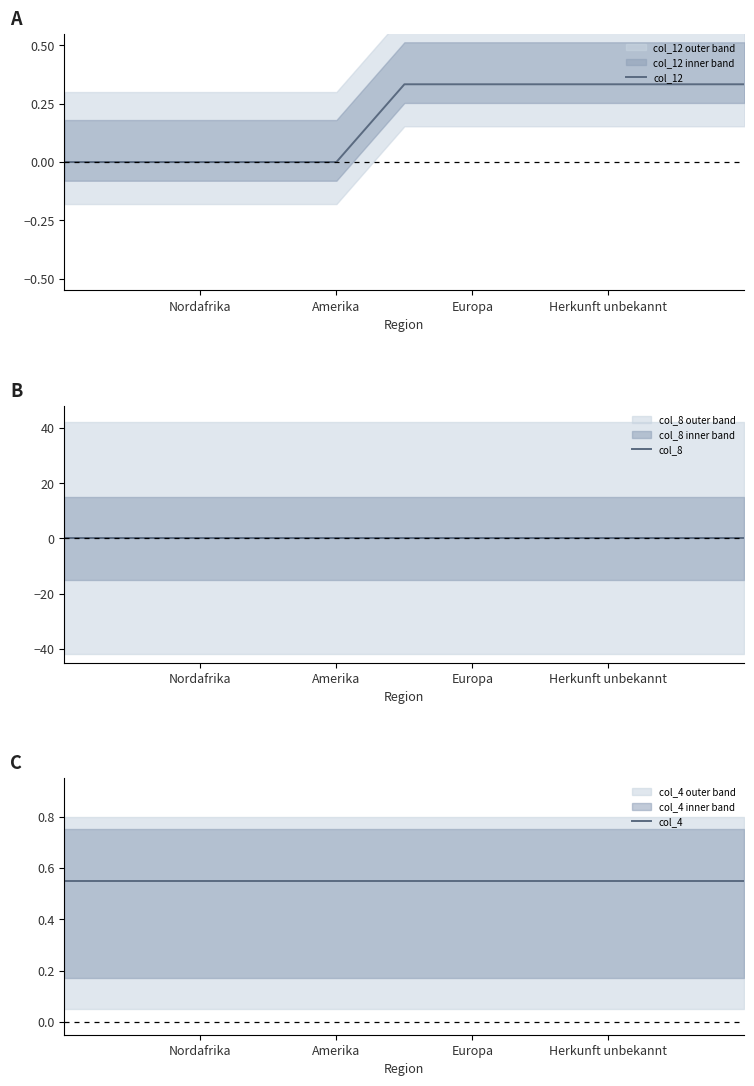

How many lines are shown in the chart?

3